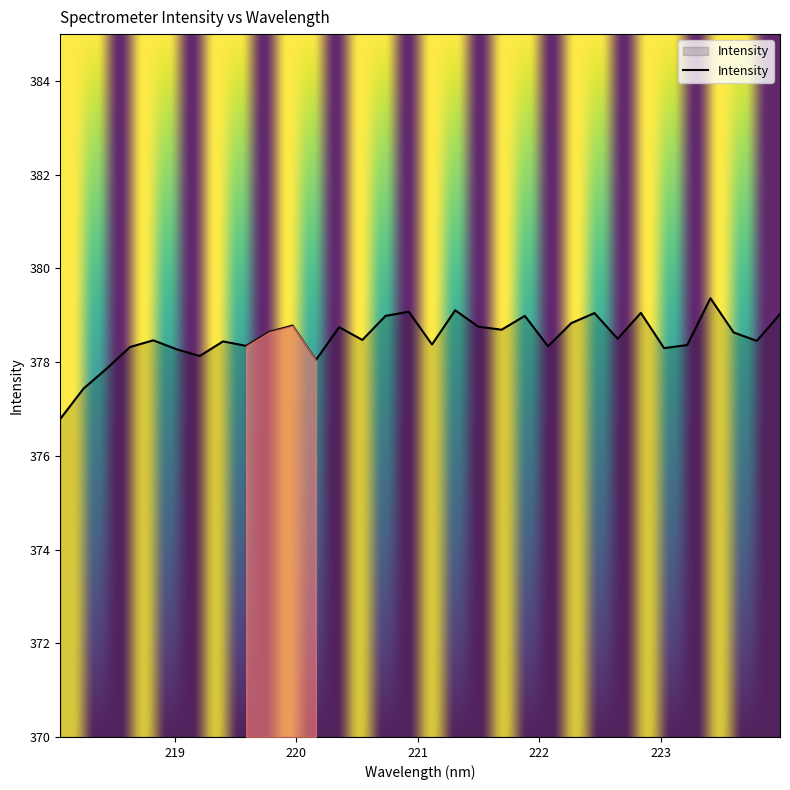

Count the number of categories in the chart.

32